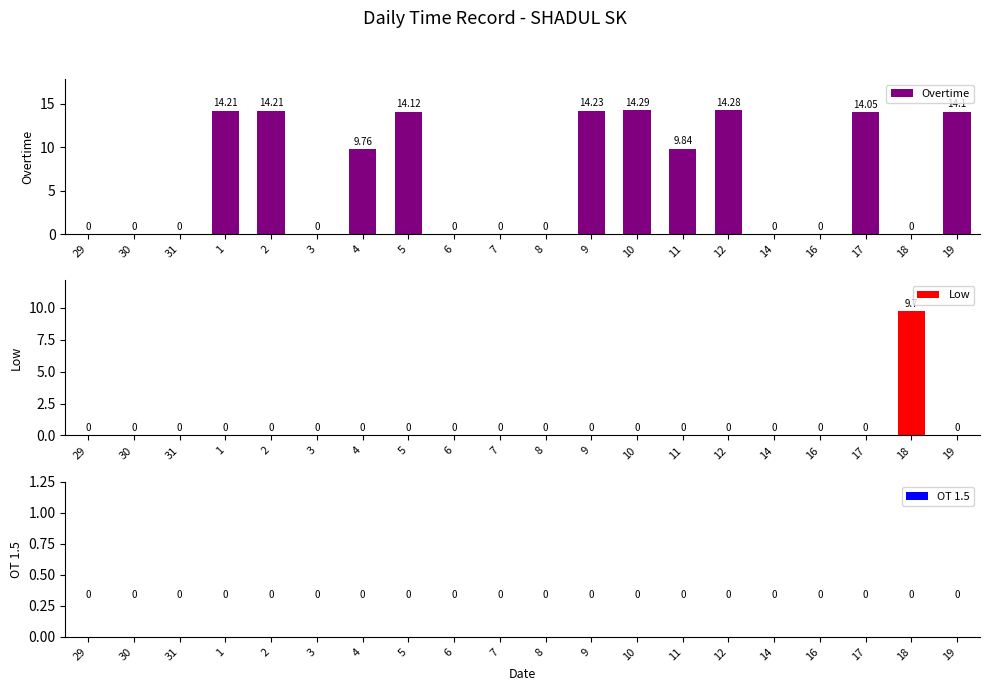

Rank the series at 29 from highest to lowest value.

Overtime, Low, OT 1.5